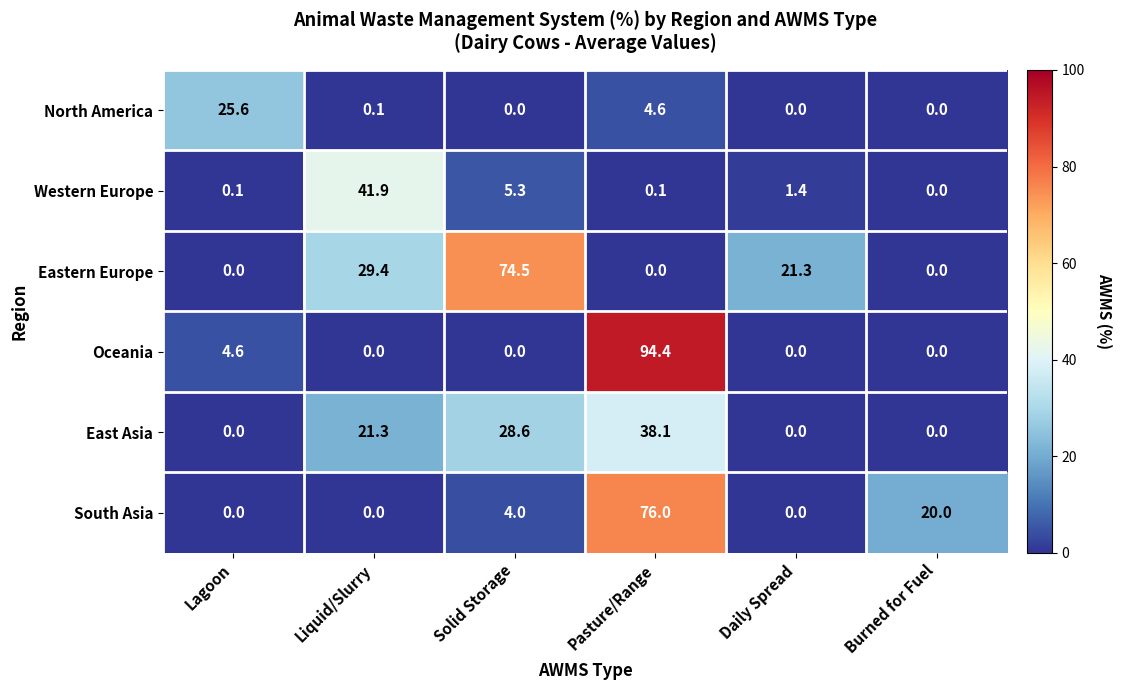

Count the number of categories in the chart.

6